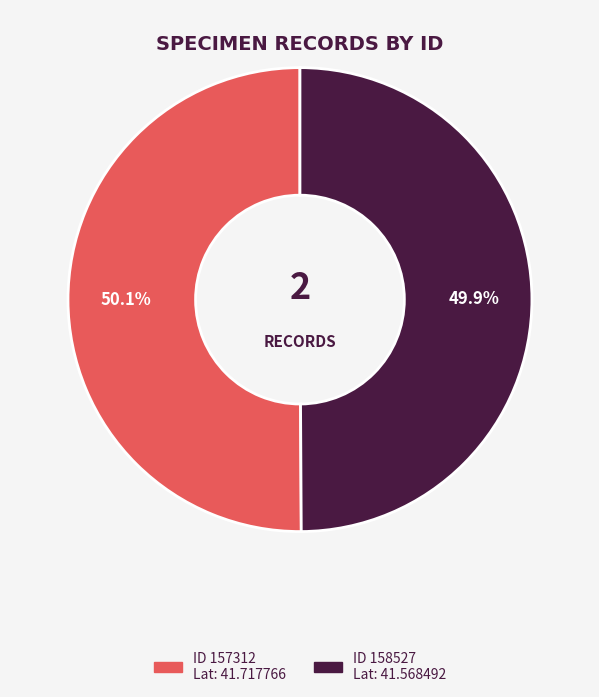

Is there a majority slice in this chart?

Yes